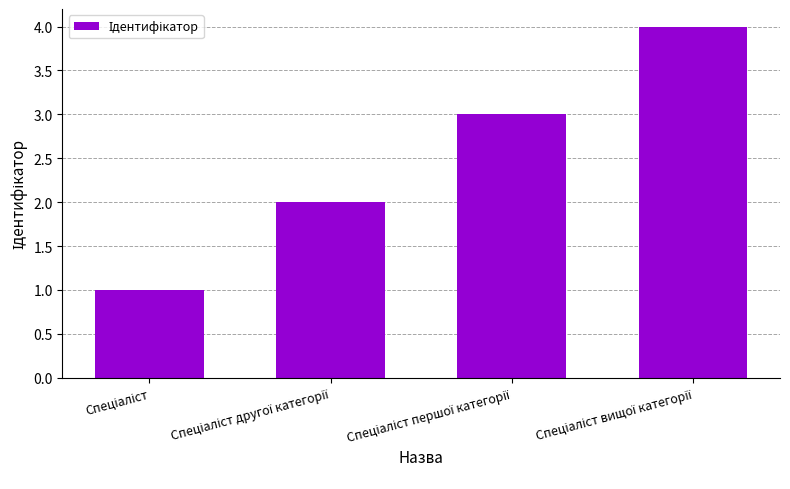

What is the maximum value shown in the chart?

4